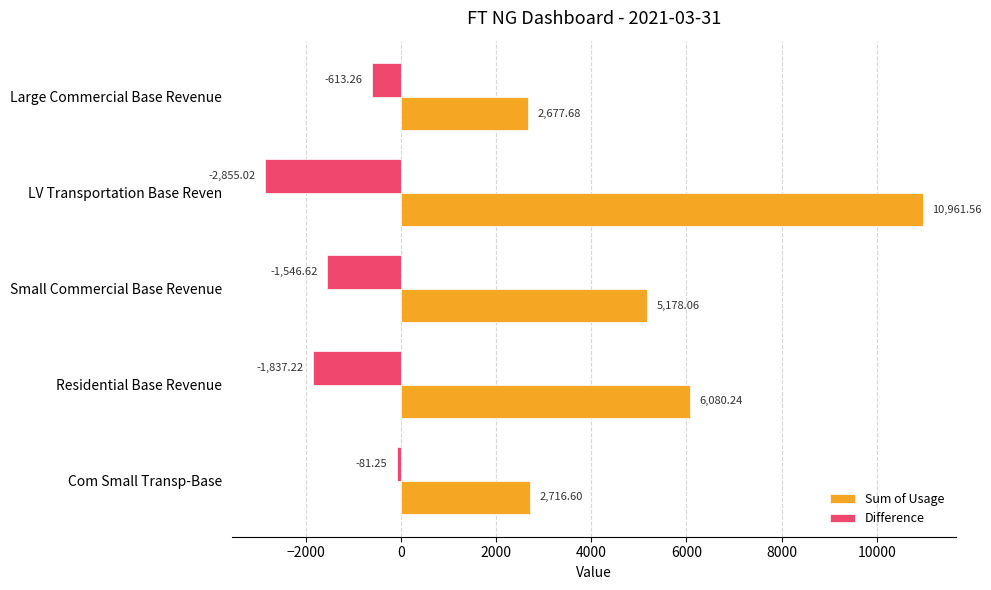

Rank the categories by Difference value from highest to lowest.

Com Small Transp-Base, Large Commercial Base Revenue, Small Commercial Base Revenue, Residential Base Revenue, LV Transportation Base Reven